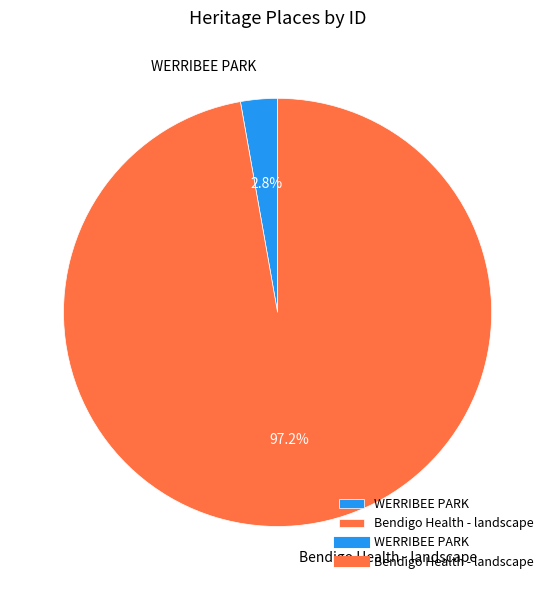

Which category has the smallest portion of the pie?

WERRIBEE PARK